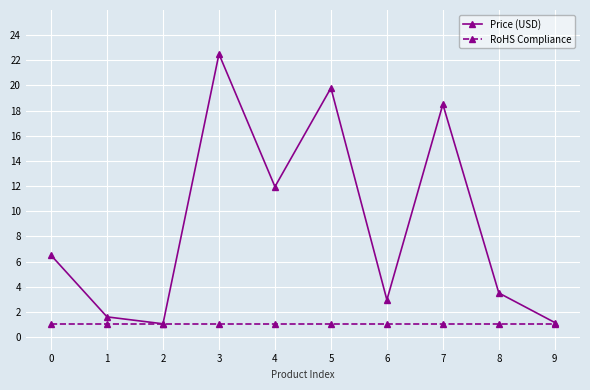

How many distinct data groups are displayed?

2